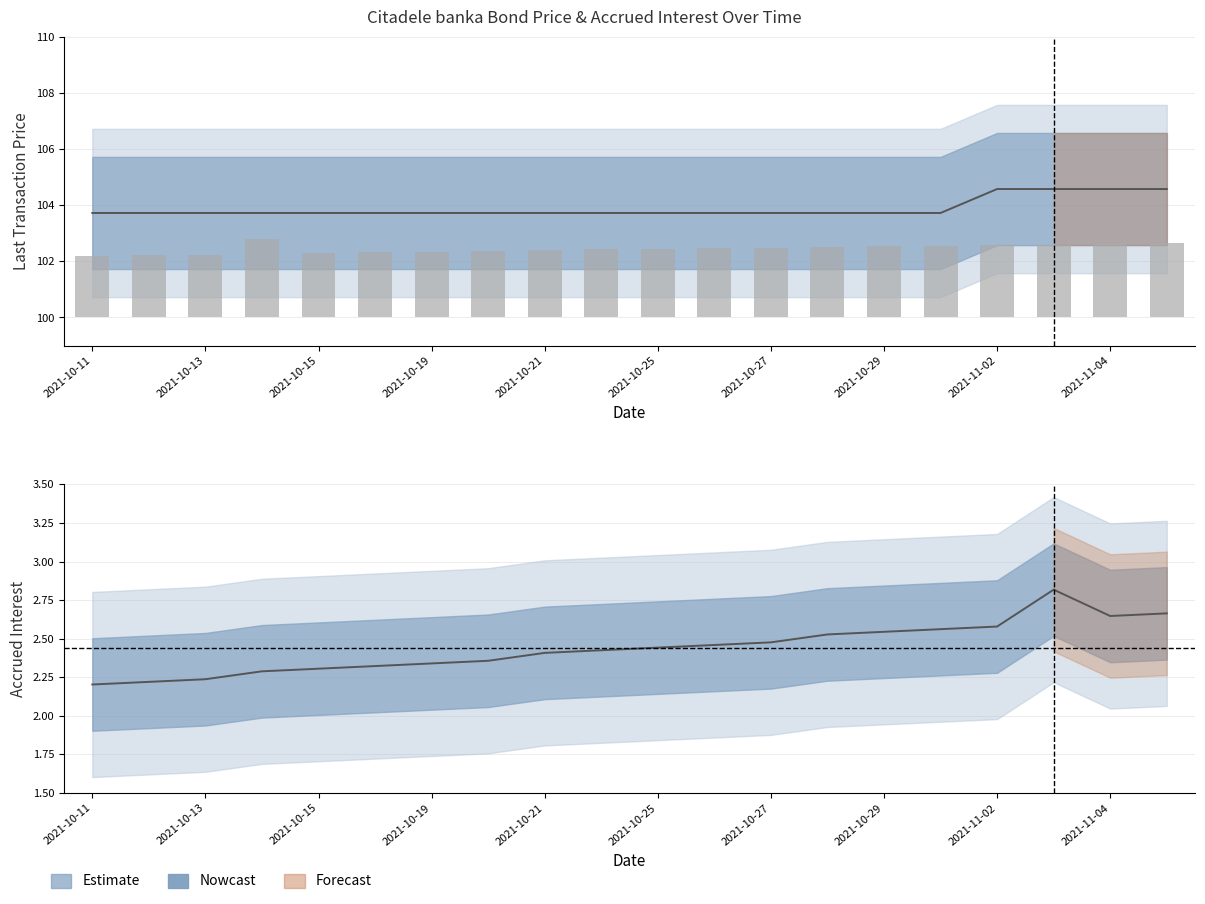

What is the smallest value displayed?

2.2